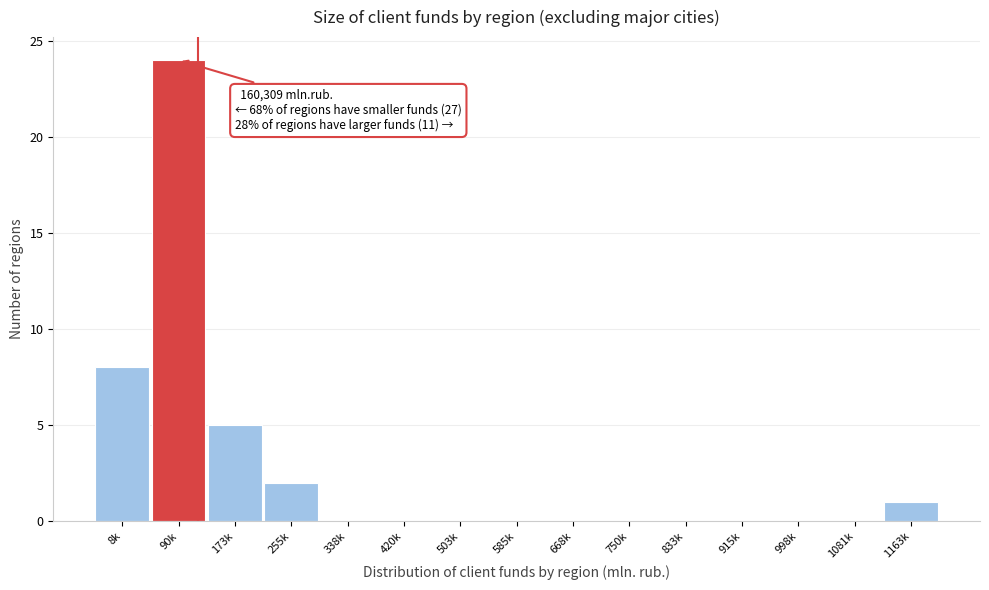

Reading right to left, what are all the values shown in this chart?

1163k=1	1081k=0	998k=0	915k=0	833k=0	750k=0	668k=0	585k=0	503k=0	420k=0	338k=0	255k=2	173k=5	90k=24	8k=8